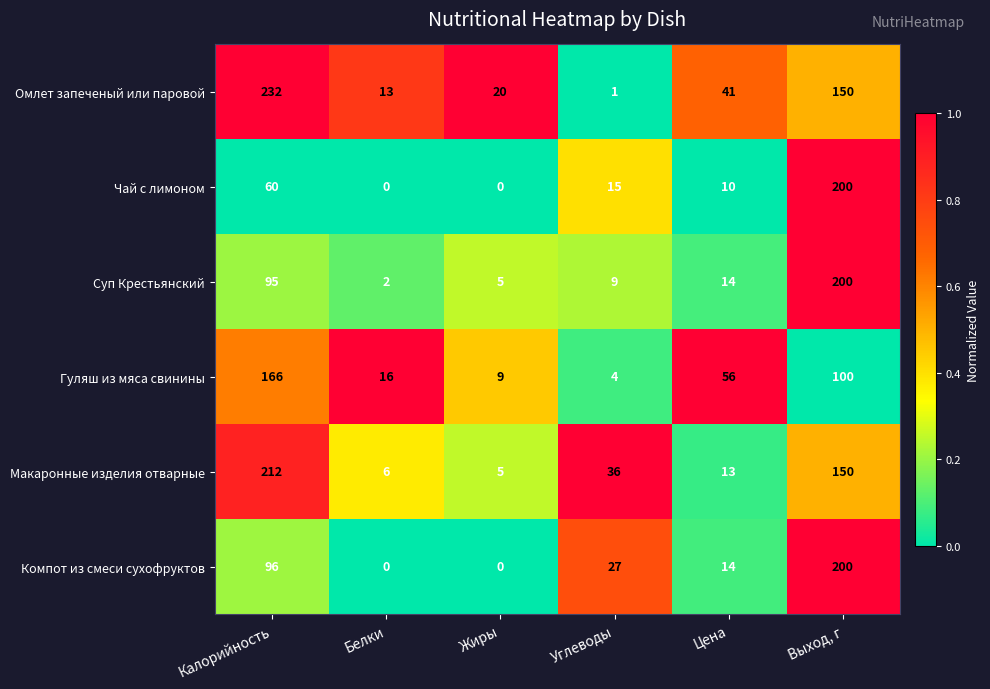

How many categories are shown in the chart?

6